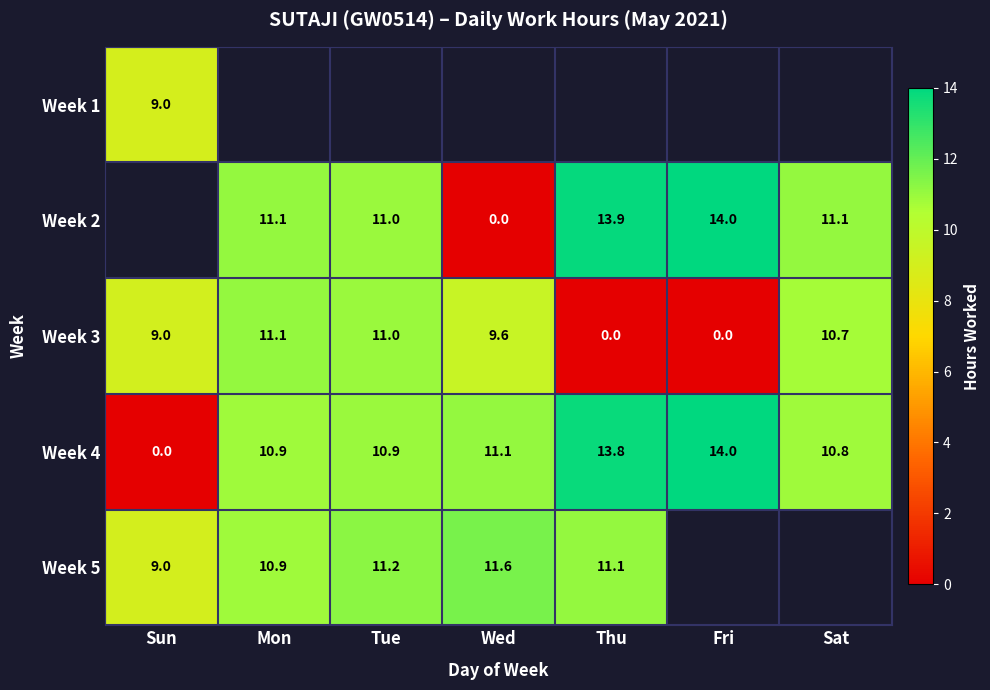

How many values in the Week 4 series are below 10?

1